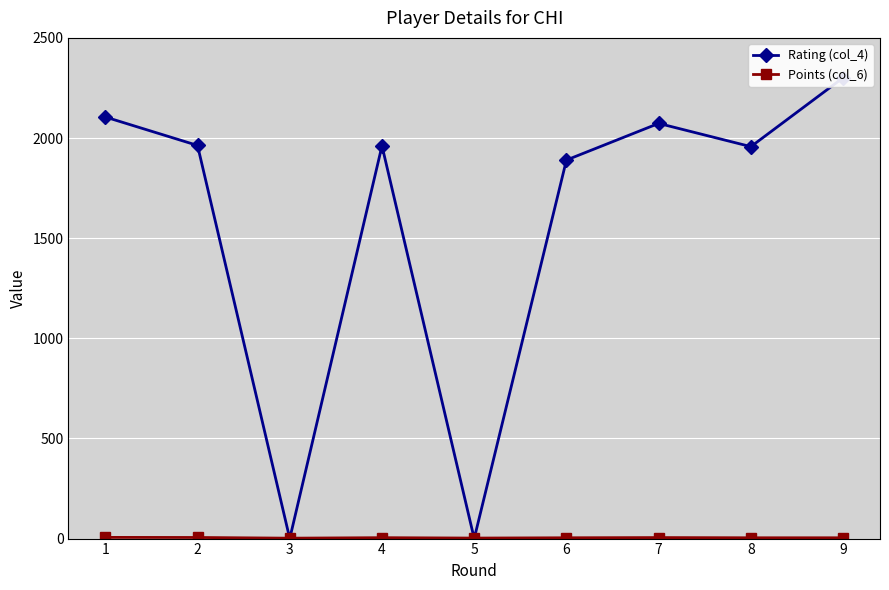

How many positive values does the Rating (col_4) series have?

7